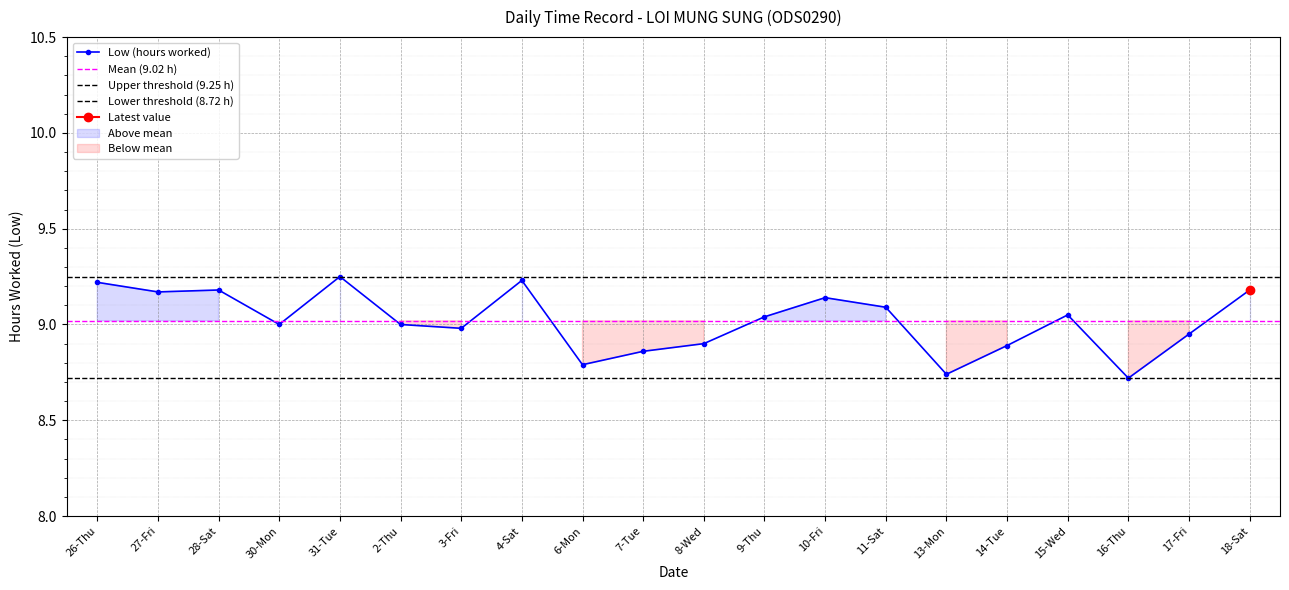

Reading right to left, list all the values displayed in this chart.

18-Sat=9.2	17-Fri=8.9	16-Thu=8.7	15-Wed=9.1	14-Tue=8.9	13-Mon=8.7	11-Sat=9.1	10-Fri=9.1	9-Thu=9.0	8-Wed=8.9	7-Tue=8.9	6-Mon=8.8	4-Sat=9.2	3-Fri=9.0	2-Thu=9.0	31-Tue=9.2	30-Mon=9.0	28-Sat=9.2	27-Fri=9.2	26-Thu=9.2